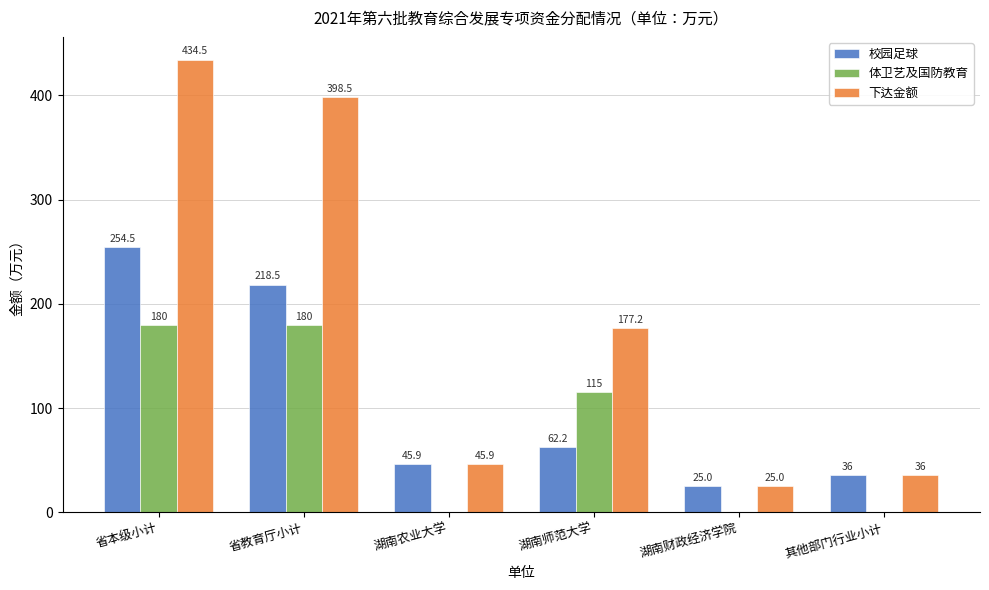

How many values in the 校园足球 series exceed 62?

3